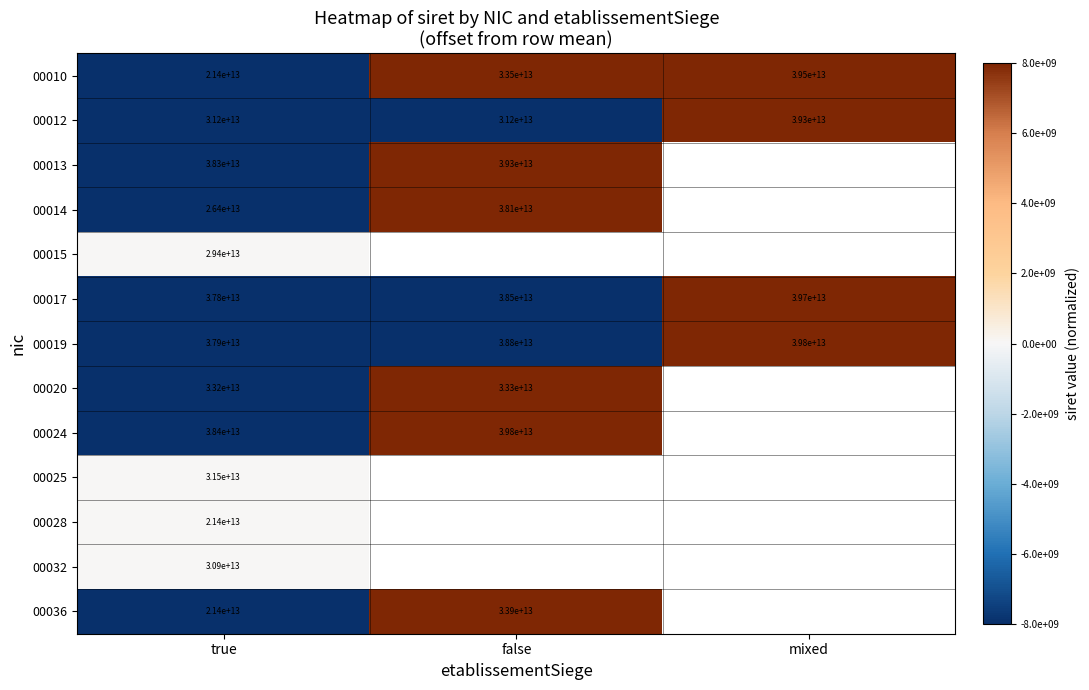

Count the 00019 values in the range 37900000000000 to 39800000000000.

3